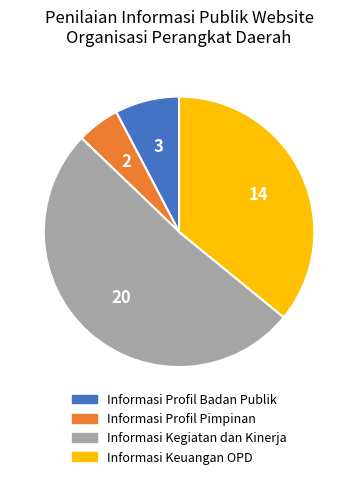

Rank the categories by value from lowest to highest.

Informasi Profil Pimpinan, Informasi Profil Badan Publik, Informasi Keuangan OPD, Informasi Kegiatan dan Kinerja